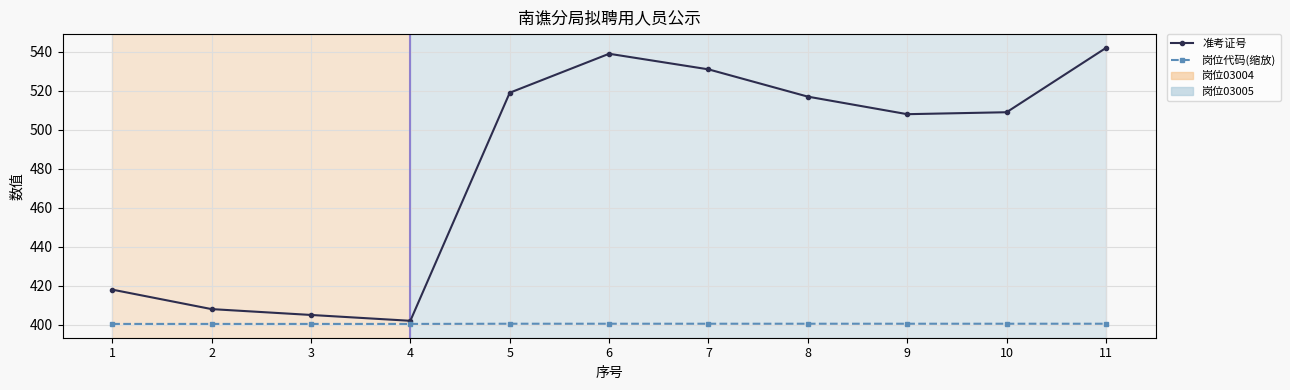

Rank the series by their maximum value, from lowest to highest.

岗位代码(缩放), 准考证号